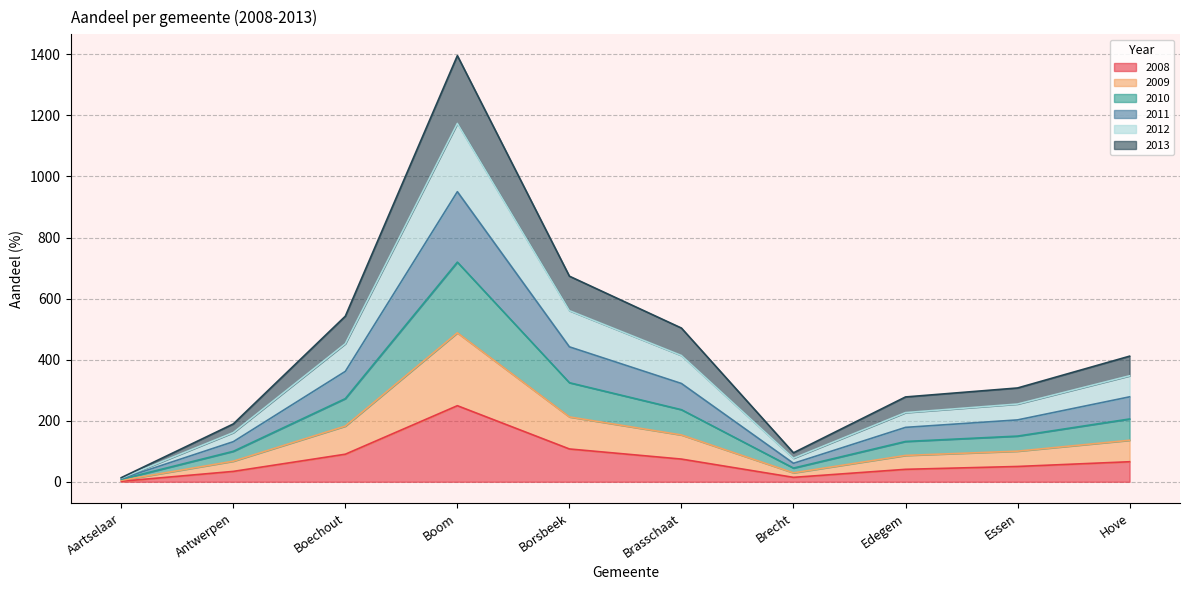

At which category does 2012 reach its first local peak?

Boom